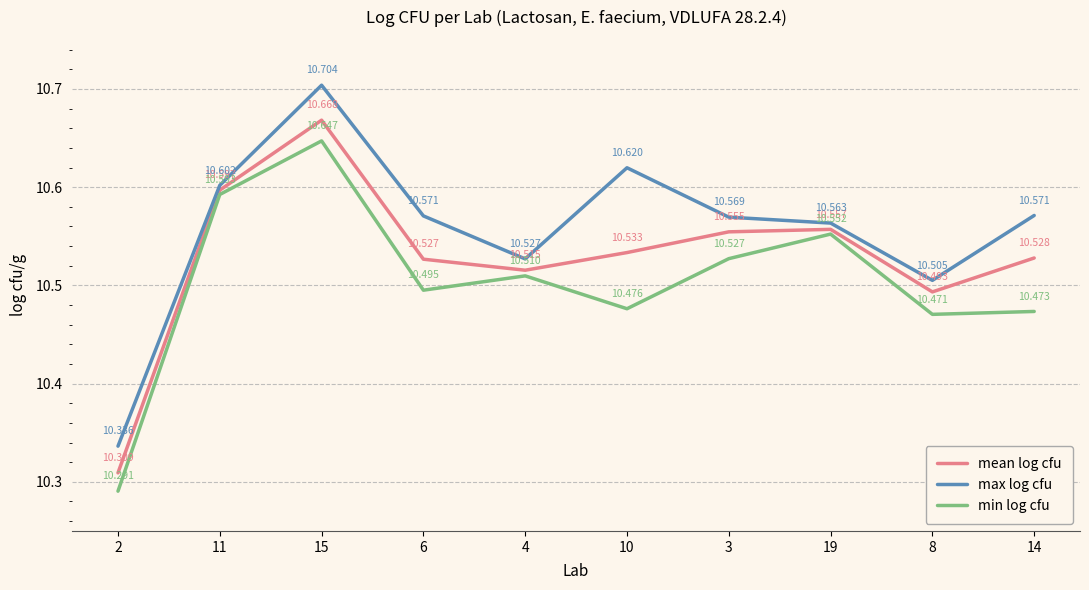

Between 2 and 8, which series saw the biggest shift?

mean log cfu